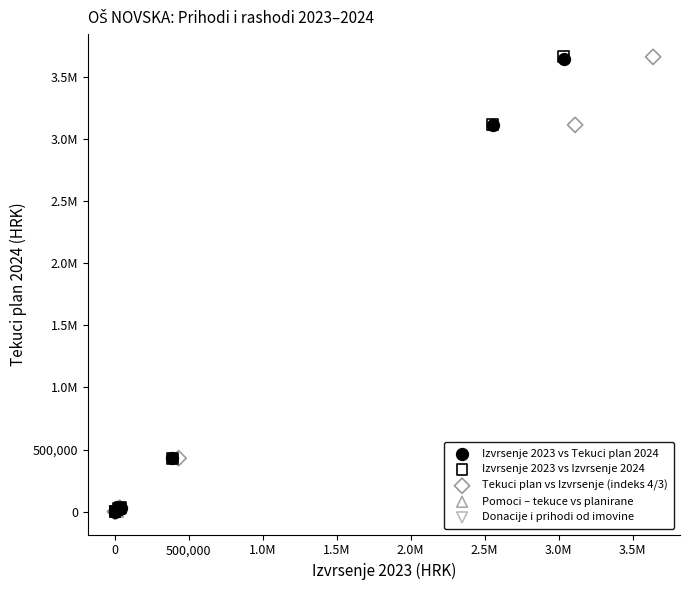

What are all the series names shown in the legend?

Izvrsenje 2023 vs Tekuci plan 2024, Izvrsenje 2023 vs Izvrsenje 2024, Tekuci plan vs Izvrsenje (indeks 4/3), Pomoci – tekuce vs planirane, Donacije i prihodi od imovine